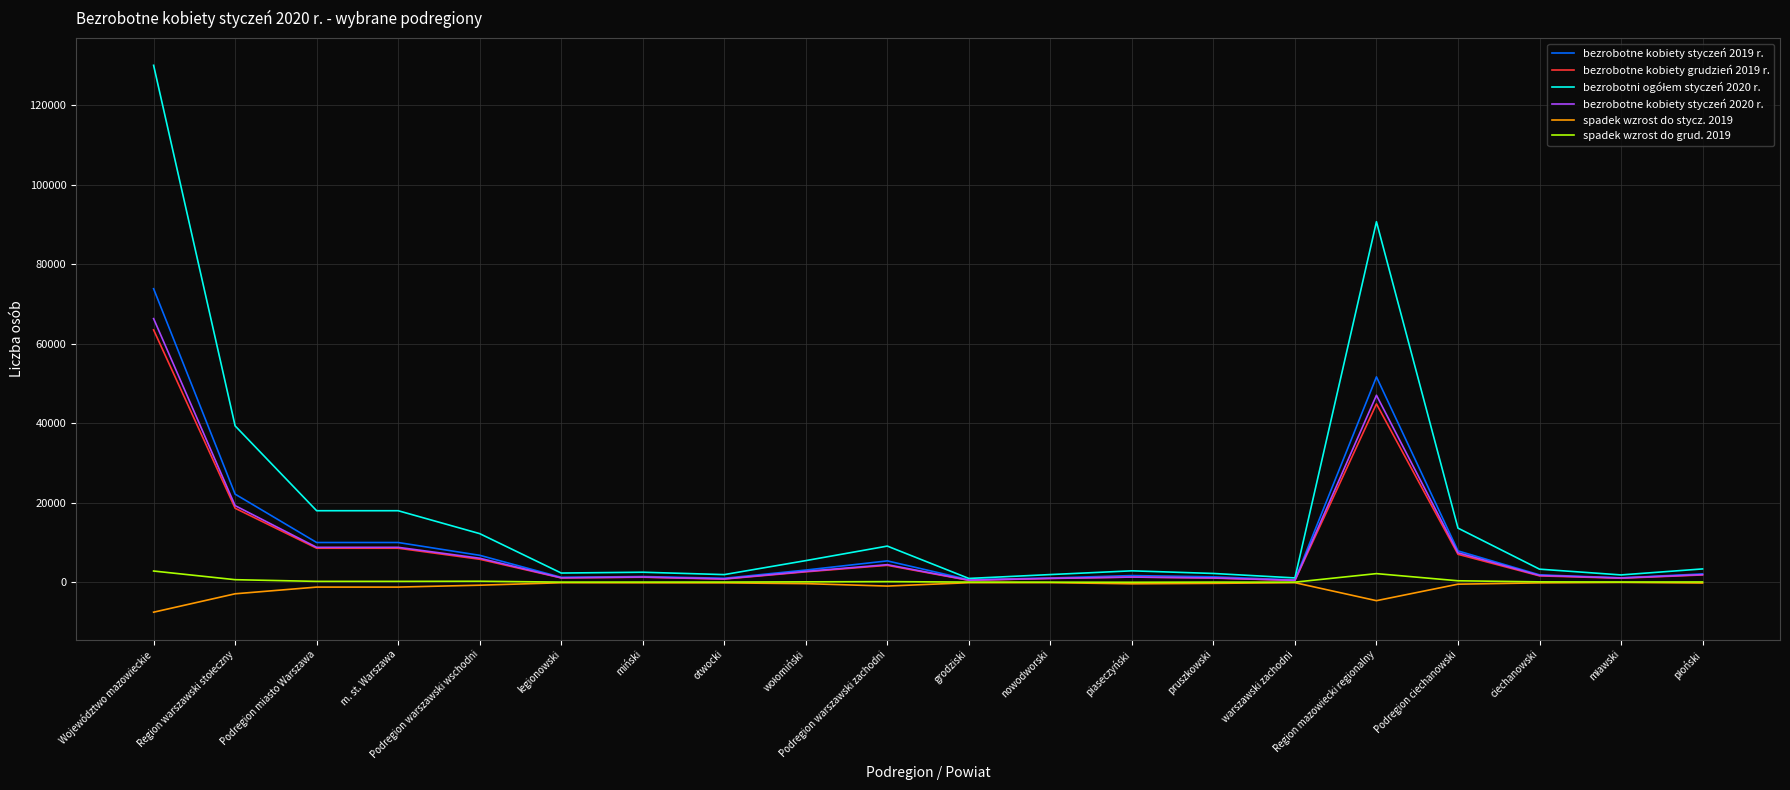

What is the minimum value shown in the chart?

-7526